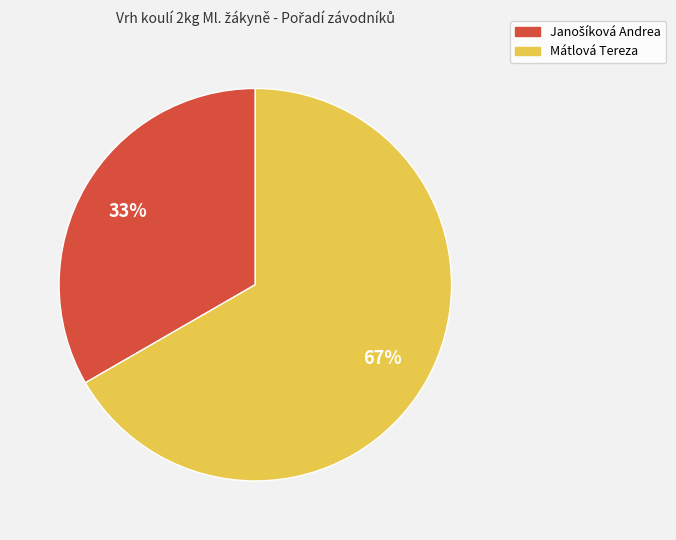

What is the largest slice in the pie chart?

Mátlová Tereza